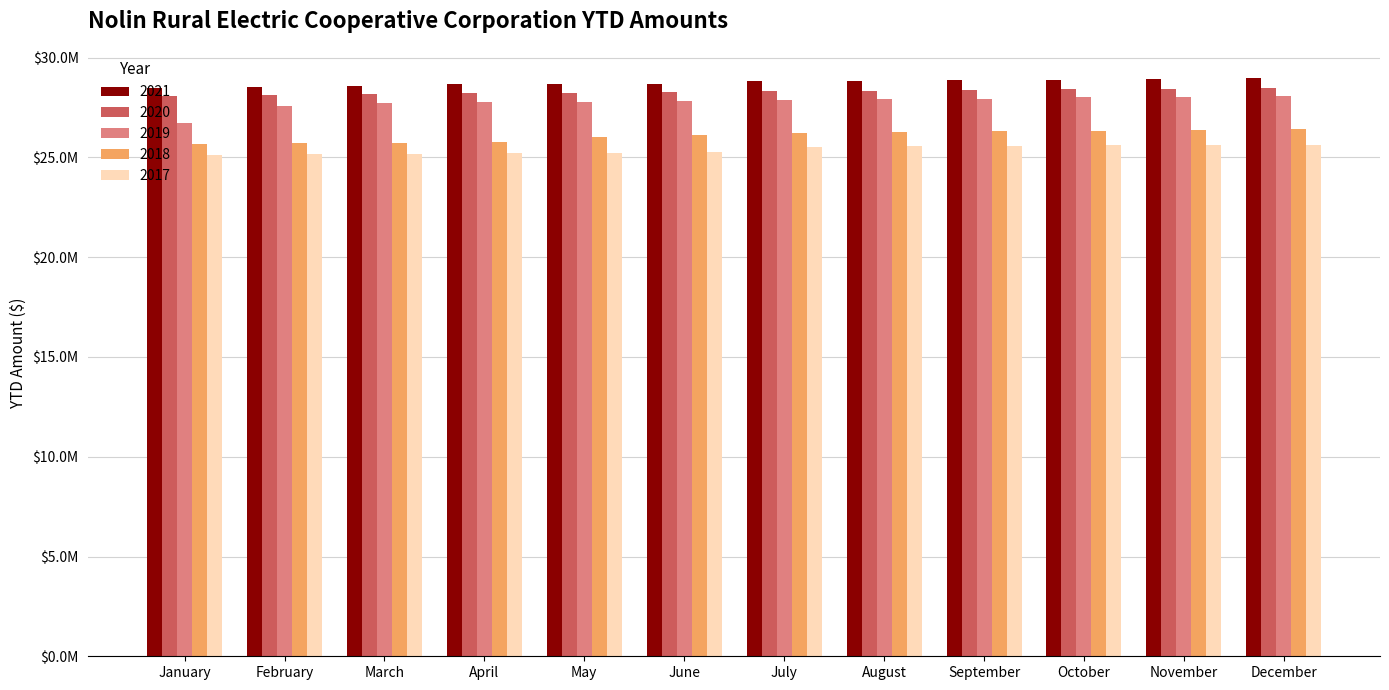

What are all the series names shown in the legend?

2021, 2020, 2019, 2018, 2017